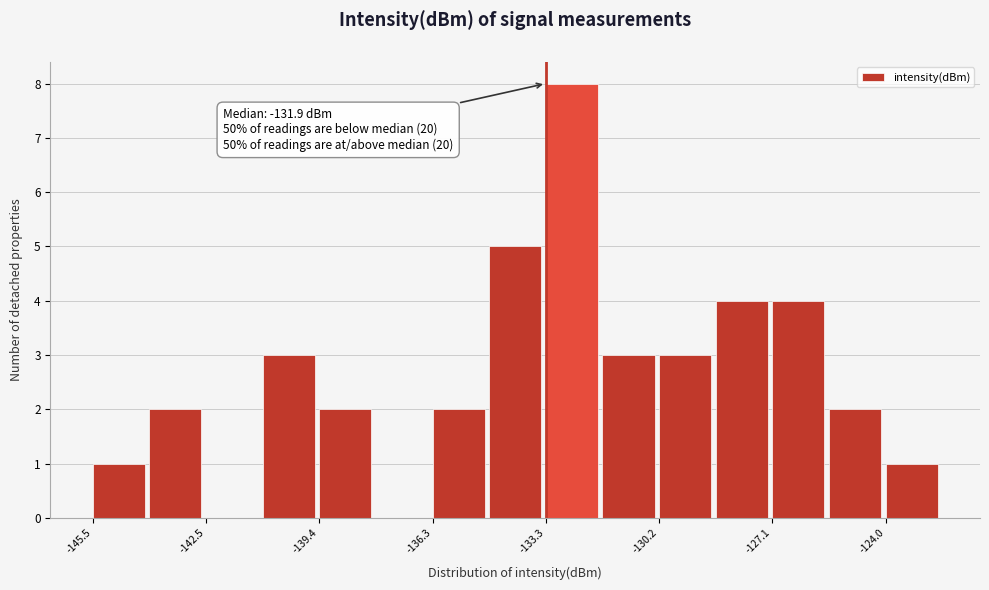

Around what value on the x-axis is the tallest bar? Give the approximate position of its centre, as read against the axis.

-132.5